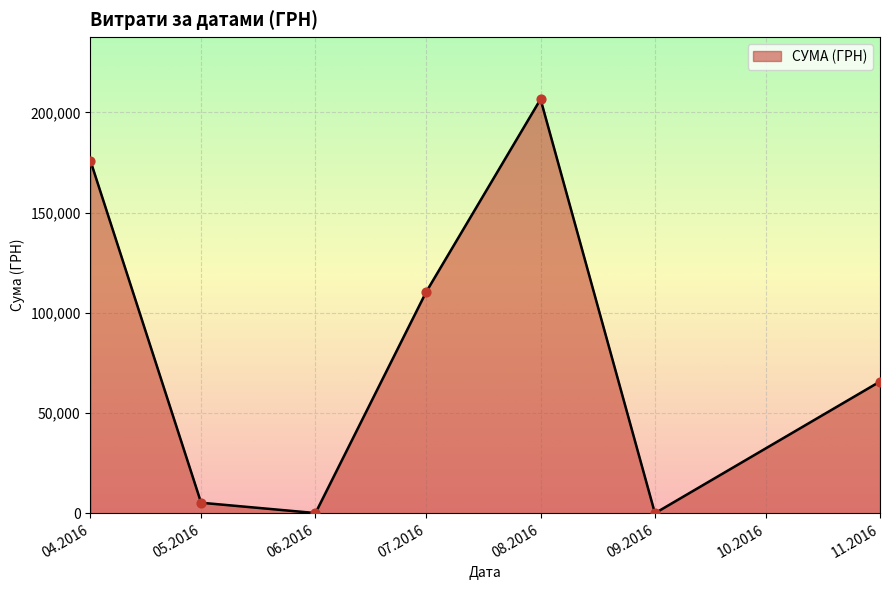

What is the ratio of the value at 11.2016 to the value at 04.2016?

0.4